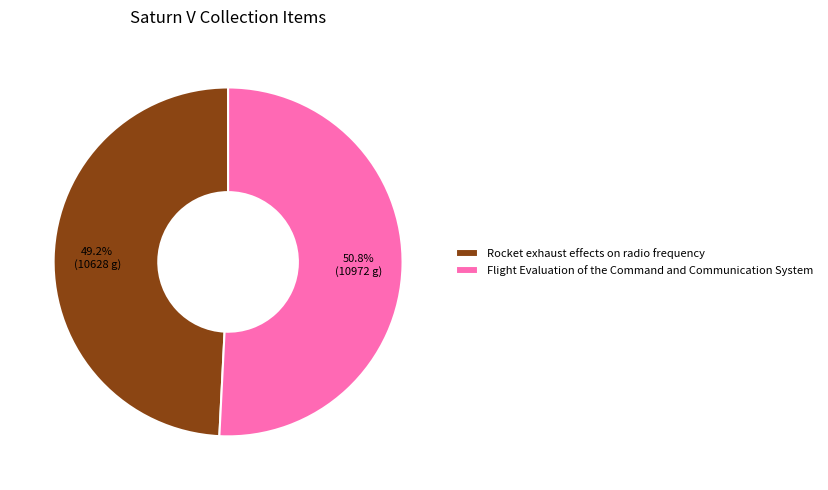

To the nearest percent, what is the difference between the largest and smallest slice percentages?

2%